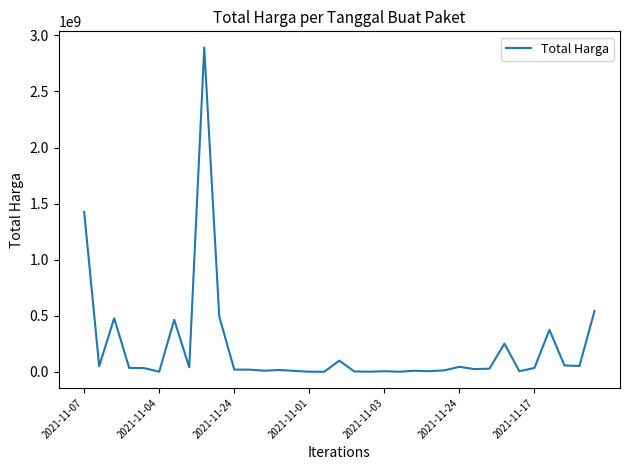

What is the maximum value shown in the chart?

2892122000